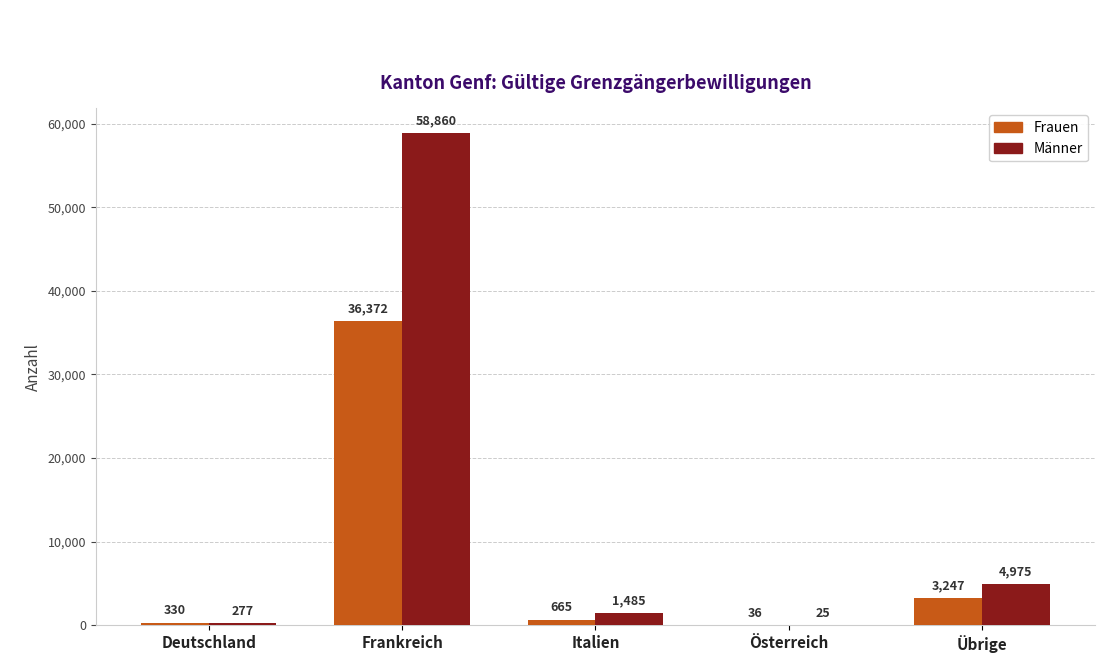

At which category does the chart reach its peak across all series?

Frankreich